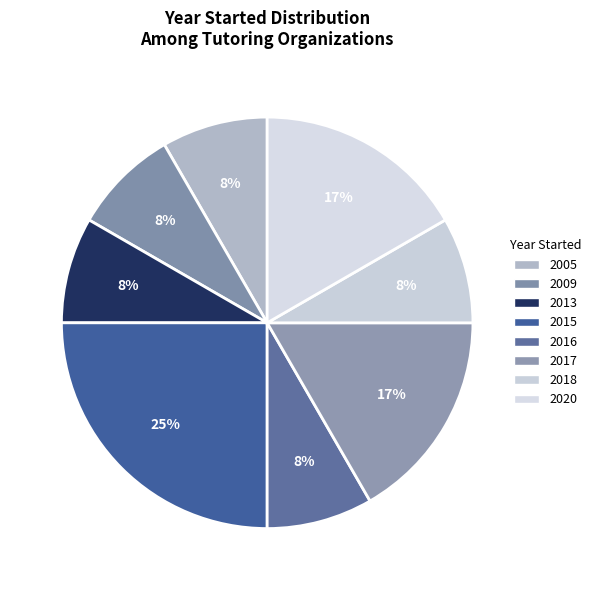

How many slices are in this pie chart?

8